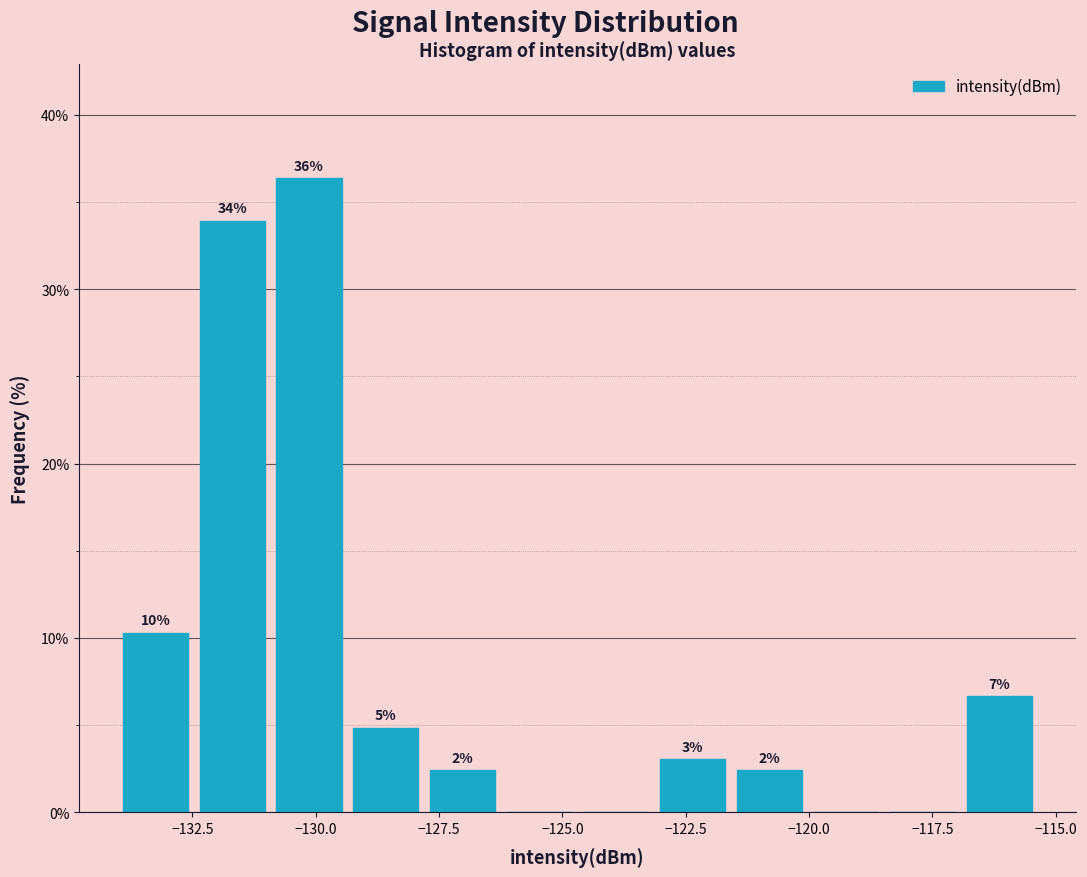

Around what value on the x-axis is the tallest bar? Give the approximate position of its centre, as read against the axis.

-130.0